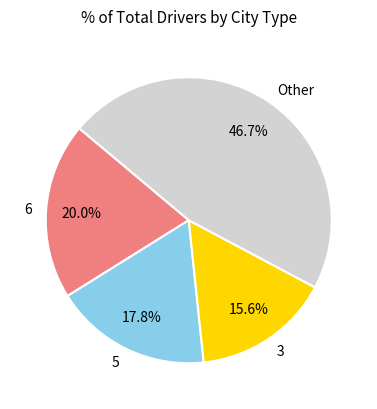

Between 3 and 5, which is larger?

5